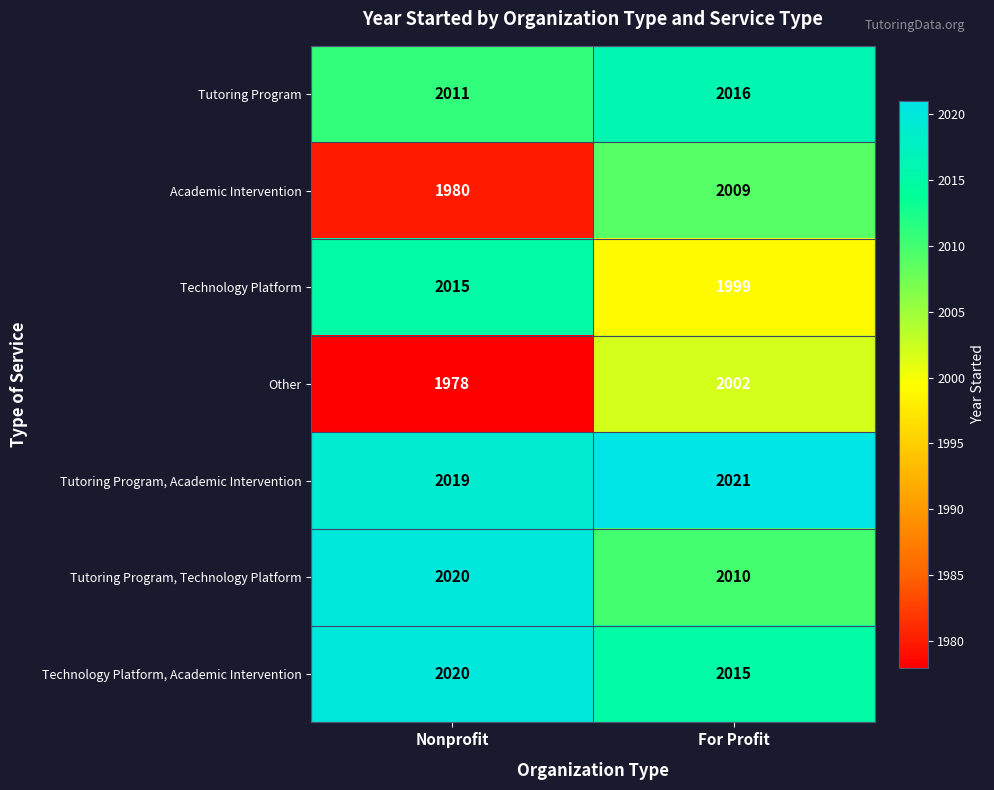

True or false: Other has a value of 1978 at Nonprofit.

True